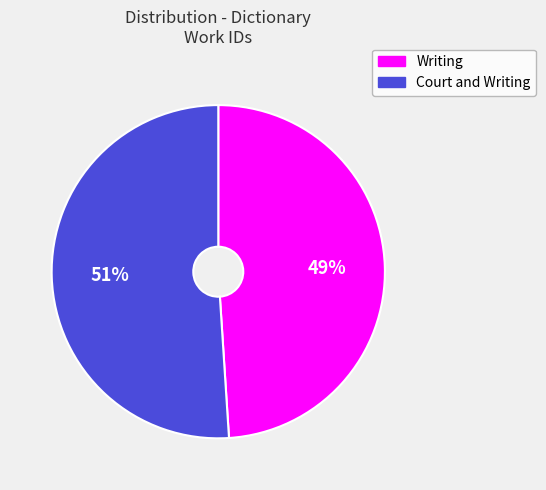

How many segments does this pie chart have?

2